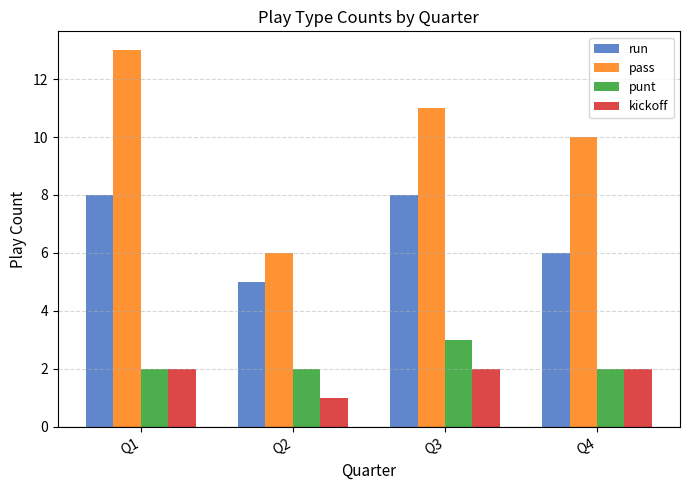

List the series in order of their peak value, highest first.

pass, run, punt, kickoff